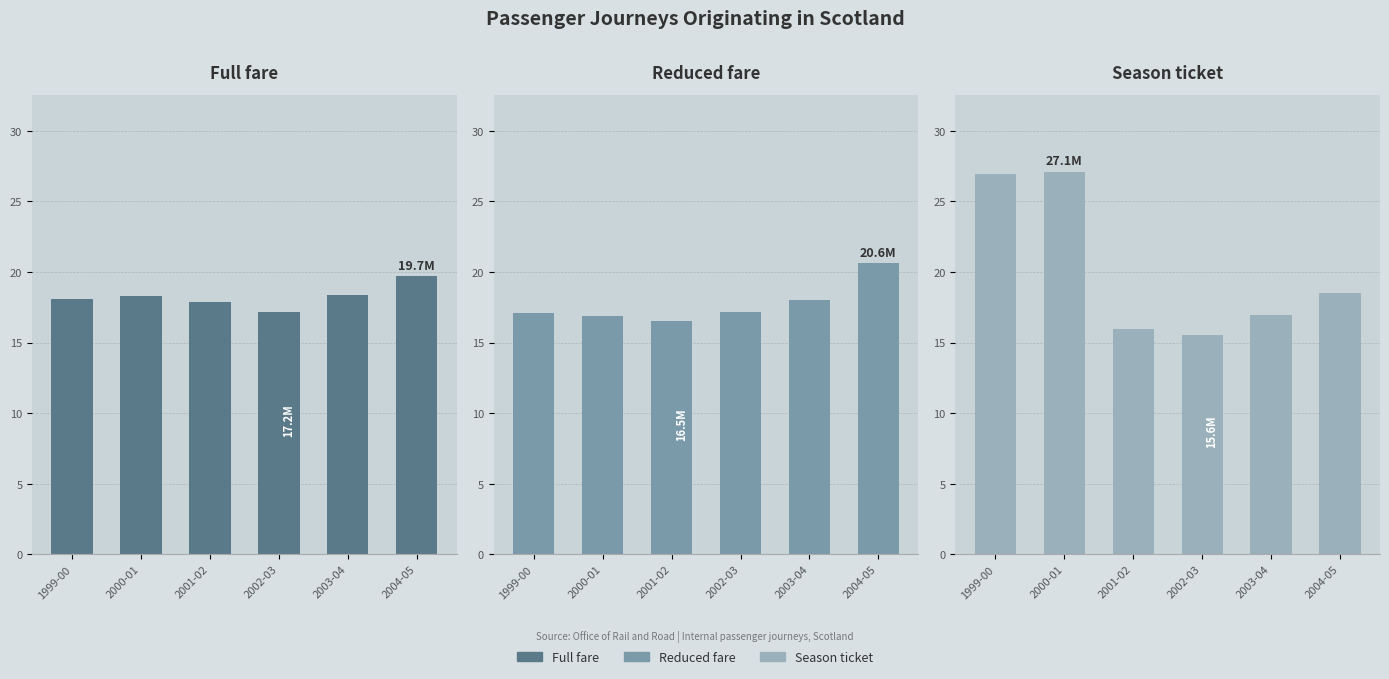

At which category is the sum across all series the highest?

2000-01